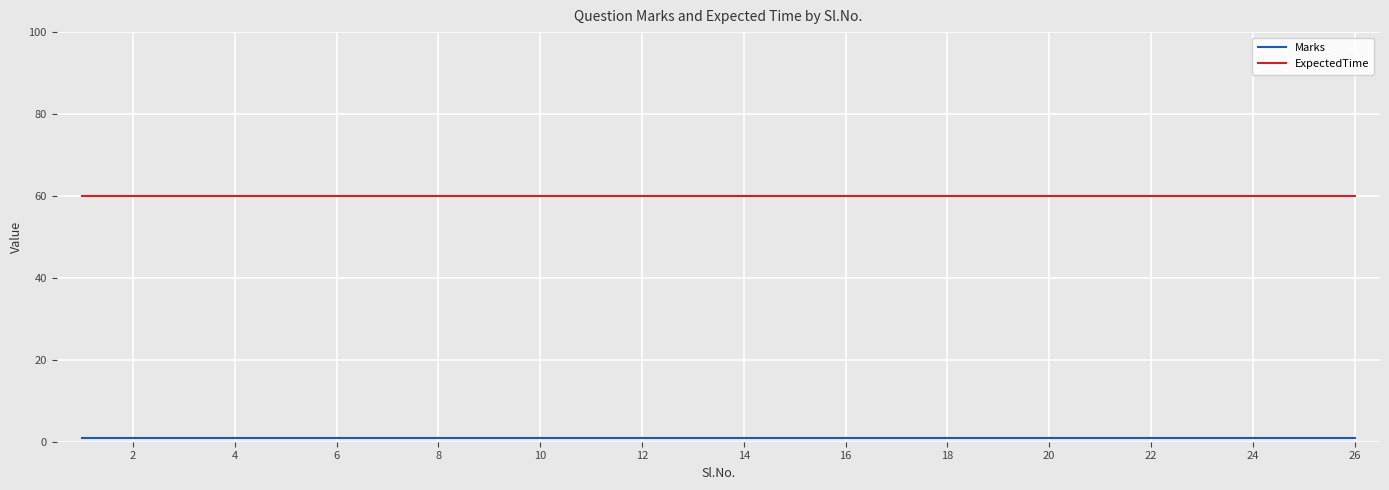

Which series has the largest total across all categories?

ExpectedTime